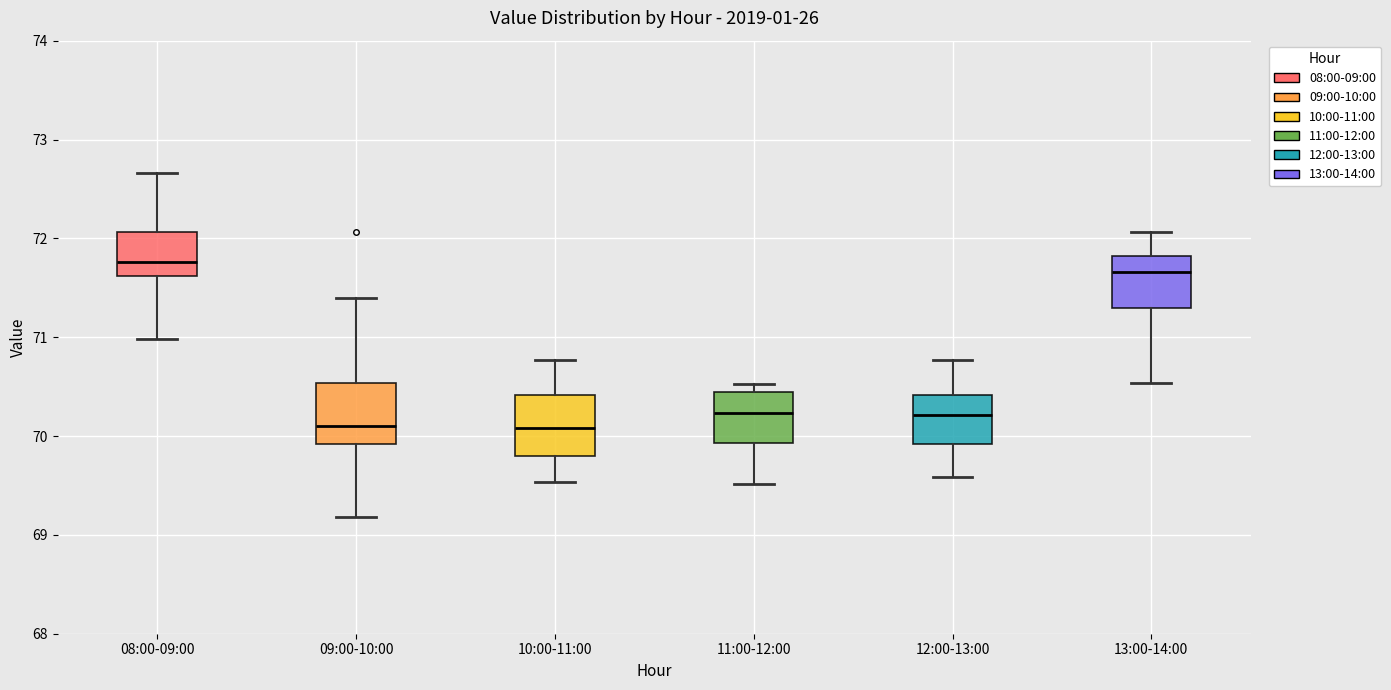

Reading left to right, transcribe this box plot: for each box, give where its median line is, the range the box spans, and where its two whiskers end, as read against the y-axis. The values are not printed on the chart, so give them approximately, as read against the axis.

08:00-09:00: median 71.8, box 71.6 to 72.1, whiskers 71.0 to 72.7
09:00-10:00: median 70.1, box 69.9 to 70.5, whiskers 69.2 to 71.4
10:00-11:00: median 70.1, box 69.8 to 70.4, whiskers 69.5 to 70.8
11:00-12:00: median 70.2, box 69.9 to 70.5, whiskers 69.5 to 70.5 (just above the box's upper edge)
12:00-13:00: median 70.2, box 69.9 to 70.4, whiskers 69.6 to 70.8
13:00-14:00: median 71.7, box 71.3 to 71.8, whiskers 70.5 to 72.1